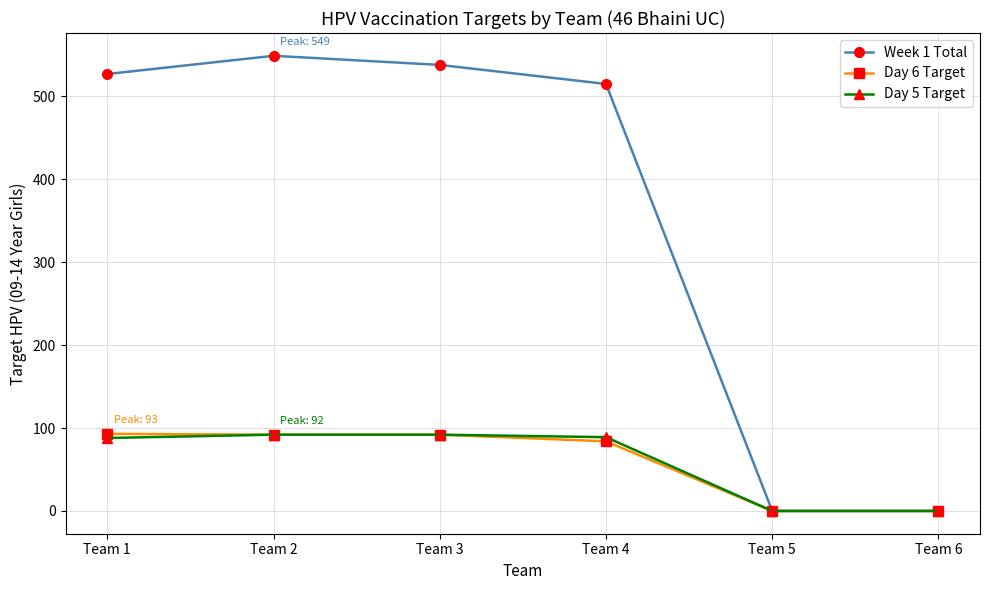

What is the maximum value shown in the chart?

549